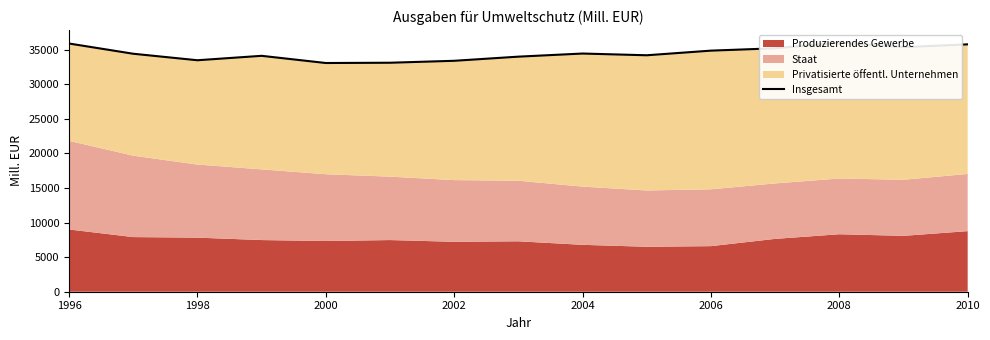

The value at 2008 is 36030. True or false?

True